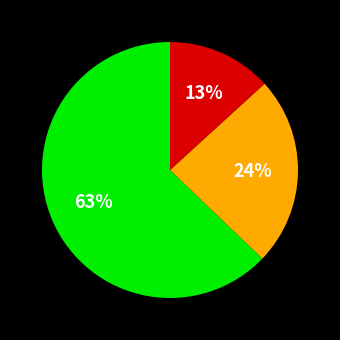

To the nearest percent, what is the difference between the largest and smallest slice percentages?

50%